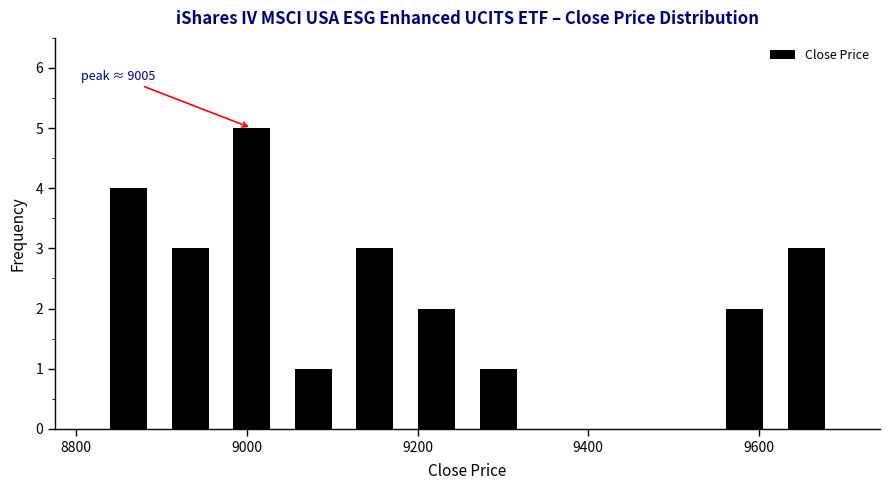

Read against the x-axis, roughly where is the centre of the tallest bar?

9000